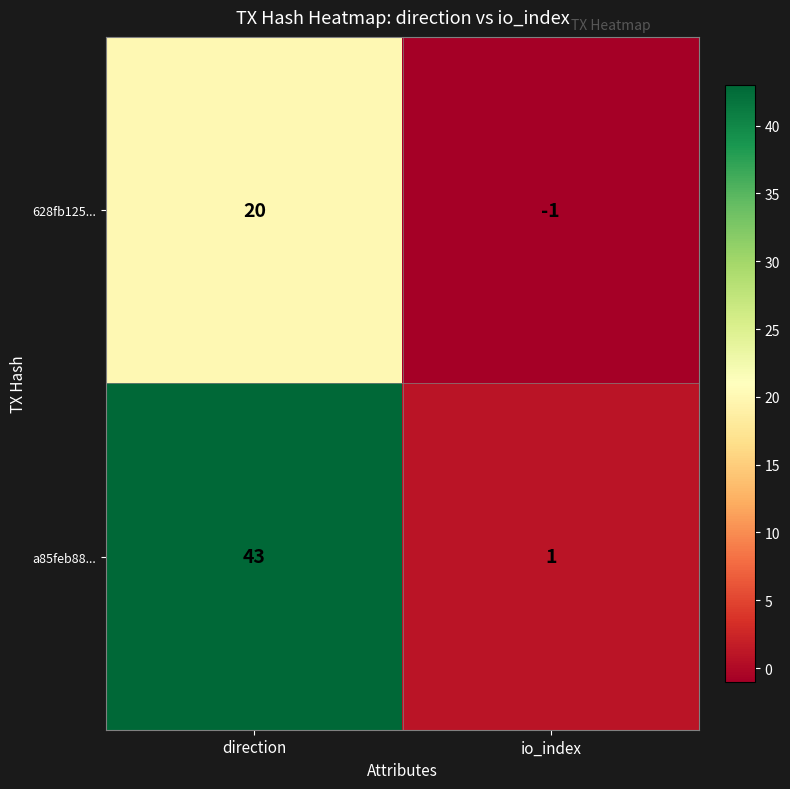

Which series changed the most between direction and io_index?

a85feb88...